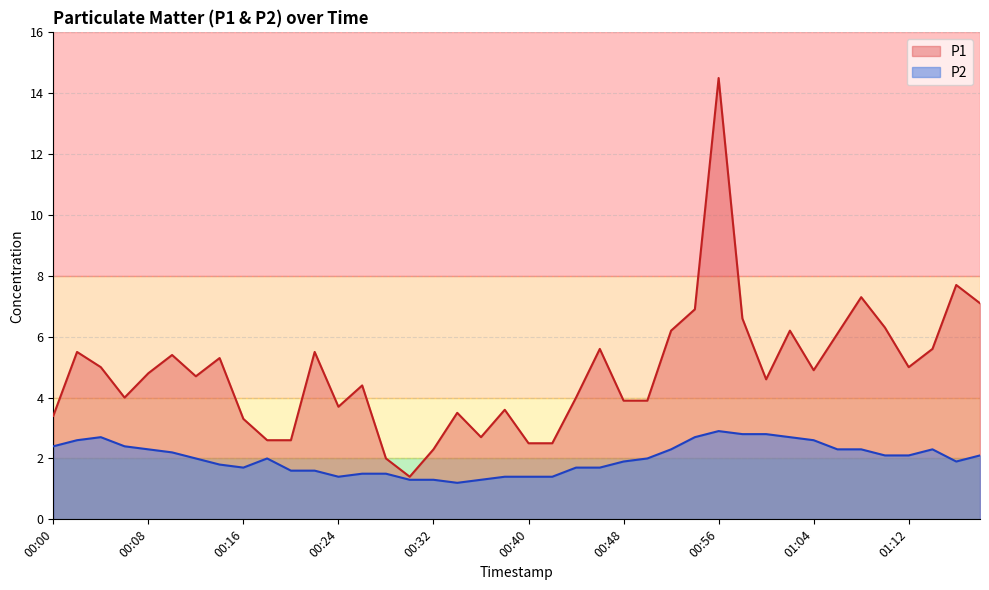

List the labels in order of P1 value, largest first.

00:56, 01:16, 01:08, 01:18, 00:54, 00:58, 01:10, 00:52, 01:02, 01:06, 00:46, 01:14, 00:02, 00:22, 00:10, 00:14, 00:04, 01:12, 01:04, 00:08, 00:12, 01:00, 00:26, 00:06, 00:44, 00:48, 00:50, 00:24, 00:38, 00:34, 00:00, 00:16, 00:36, 00:18, 00:20, 00:40, 00:42, 00:32, 00:28, 00:30